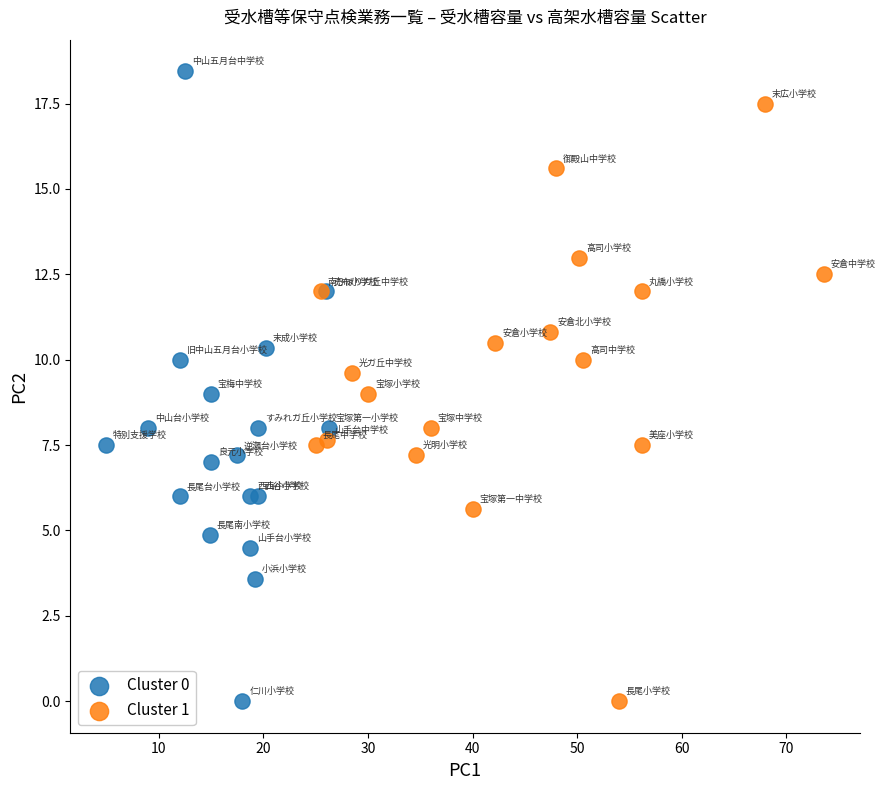

Which series contains the highest Y value?

Cluster 0